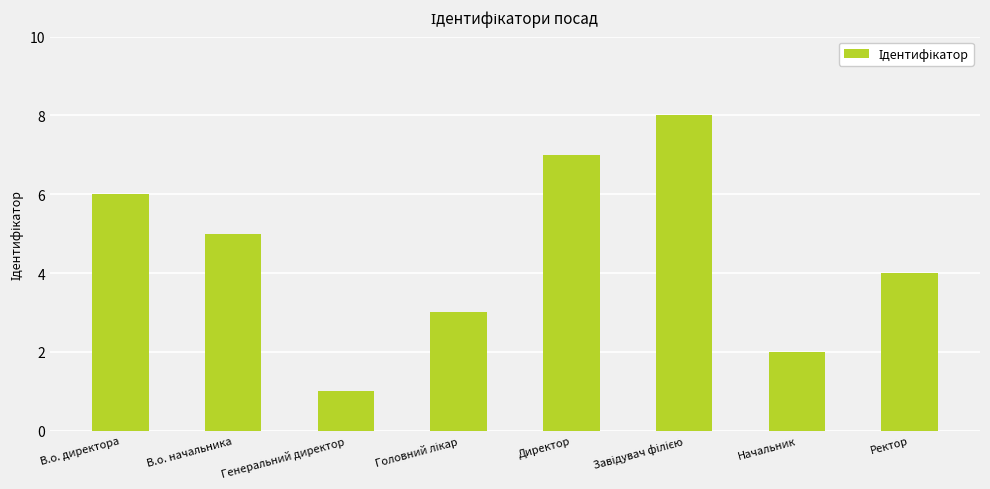

Which label corresponds to the smallest value in the chart?

Генеральний директор